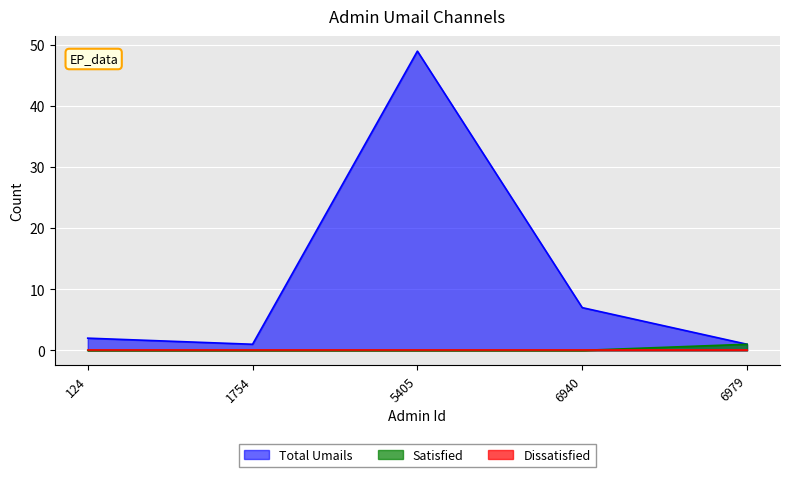

The value of Total Umails at 5405 is 67. True or false?

False